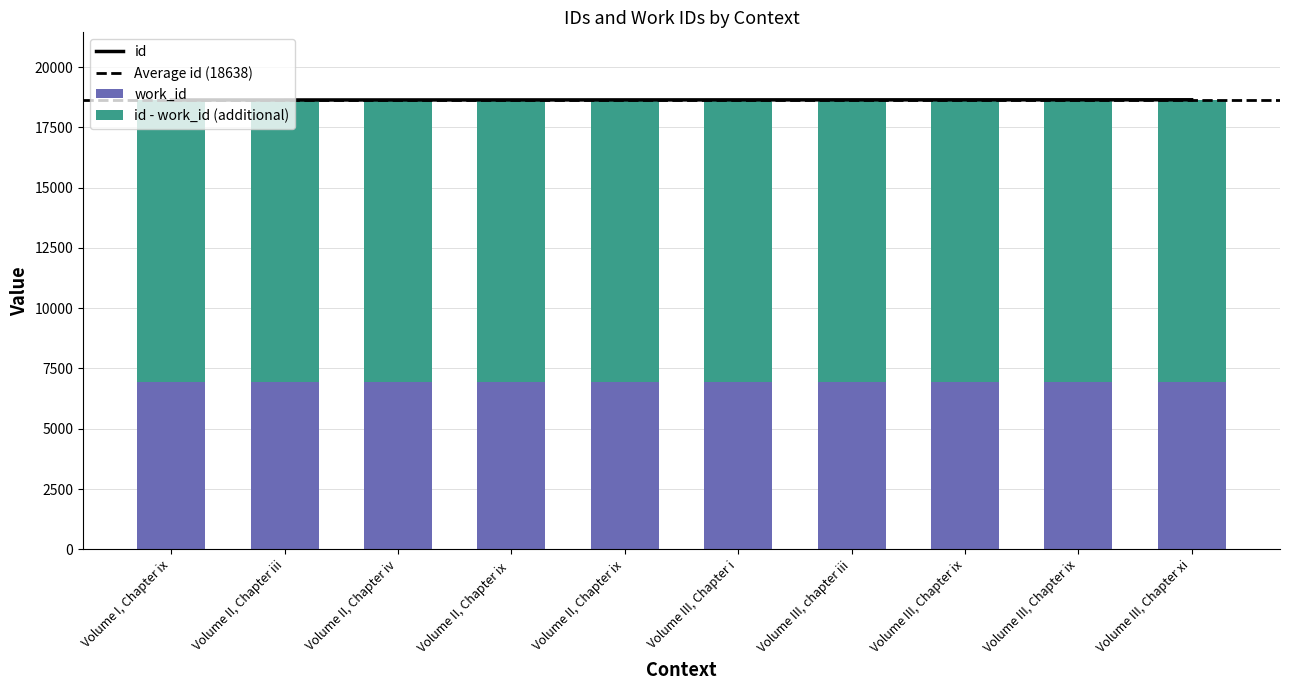

Count the number of categories in the chart.

10